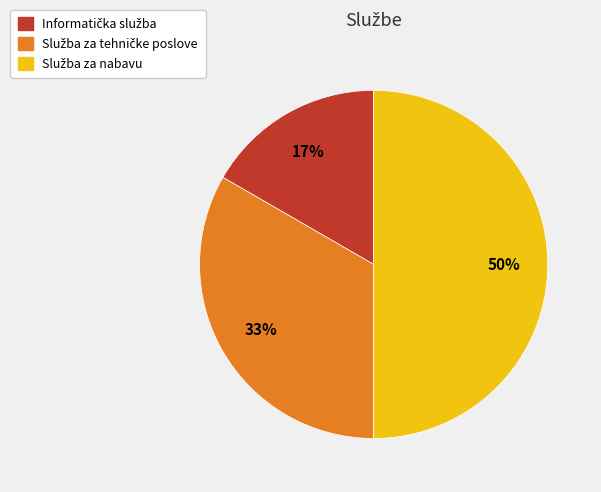

To the nearest percent, what is the difference between the largest and smallest slice percentages?

33%